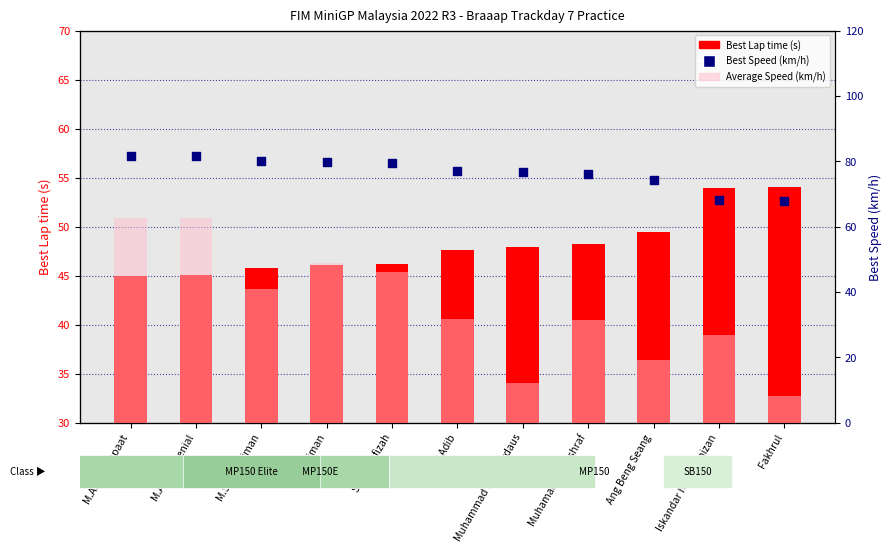

Which series has the largest total across all categories?

Best Speed (km/h)